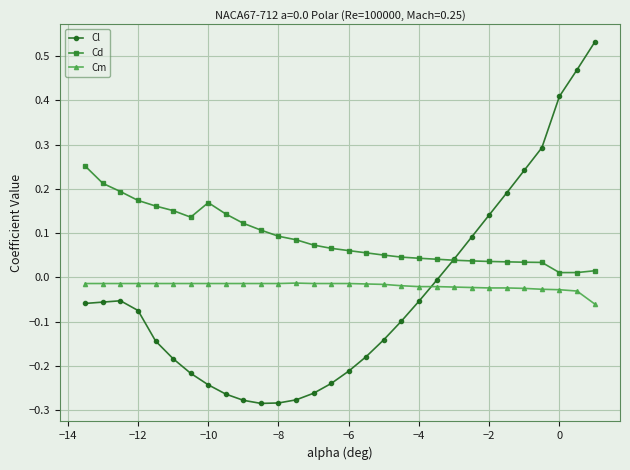

List the series in order of their peak value, lowest first.

Cm, Cd, Cl